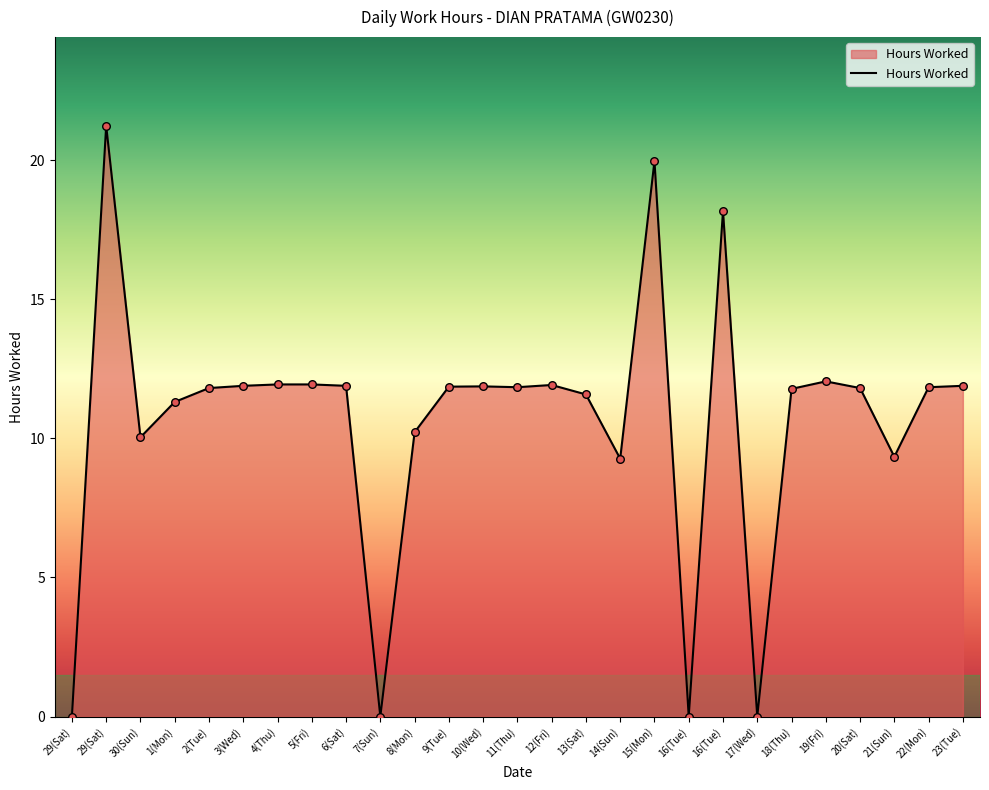

Which has a higher value, 6(Sat) or 20(Sat)?

6(Sat)